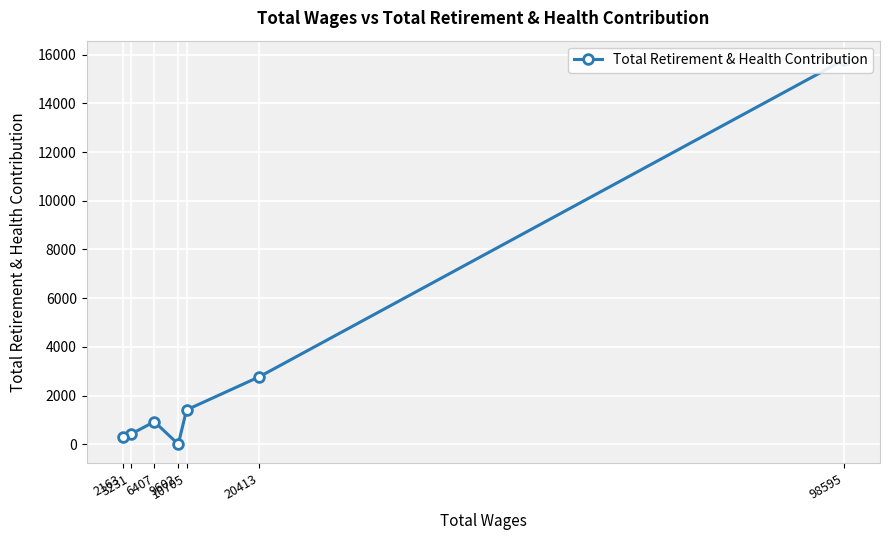

Where is the data nearest to the value 7894?

20413